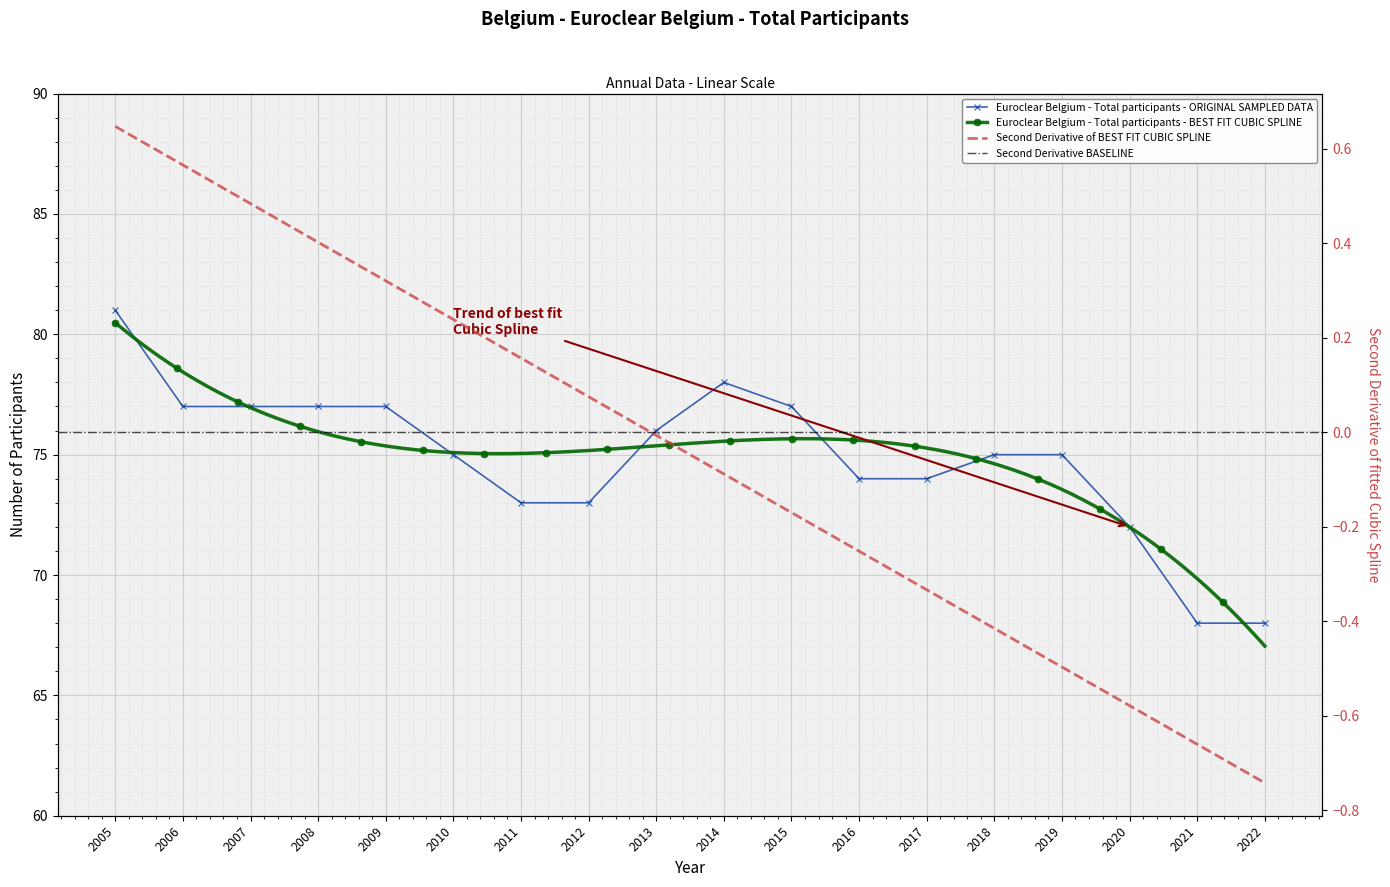

List the labels in order of value, smallest first.

2021, 2022, 2020, 2011, 2012, 2016, 2017, 2010, 2018, 2019, 2013, 2006, 2007, 2008, 2009, 2015, 2014, 2005